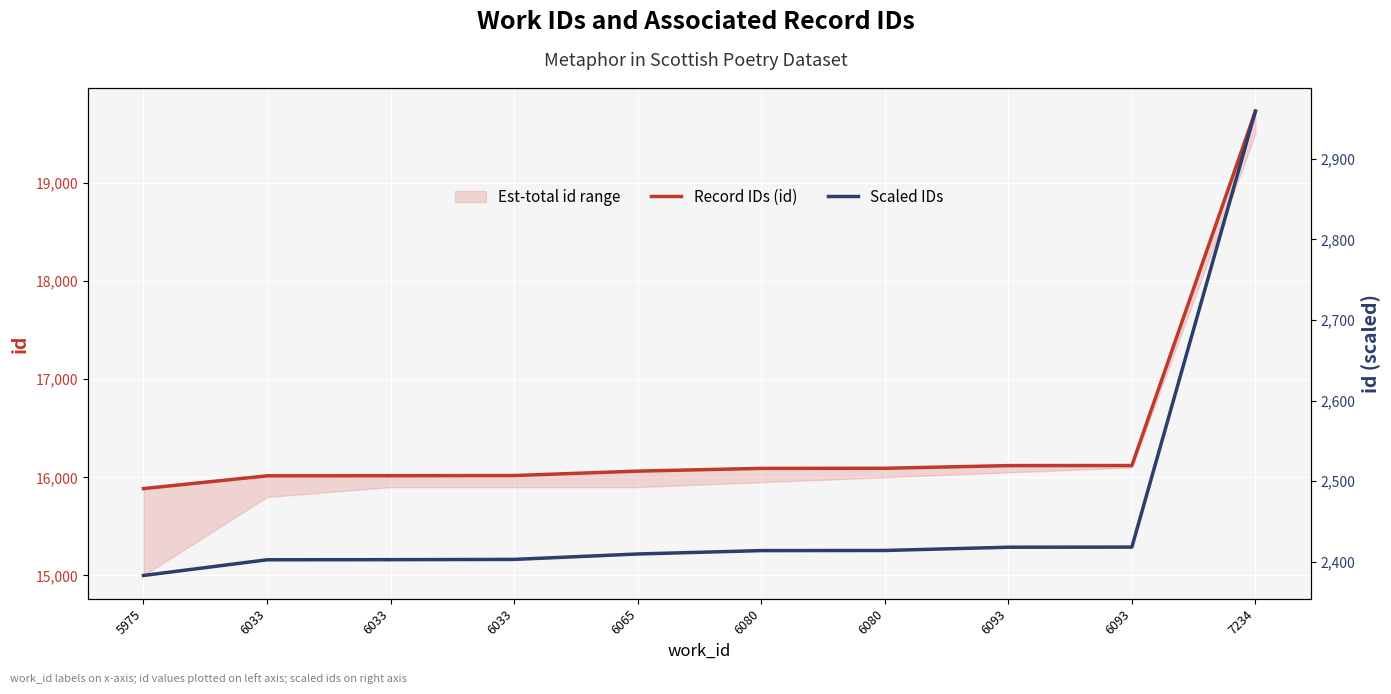

Does the chart display data point markers on the line(s)?

No